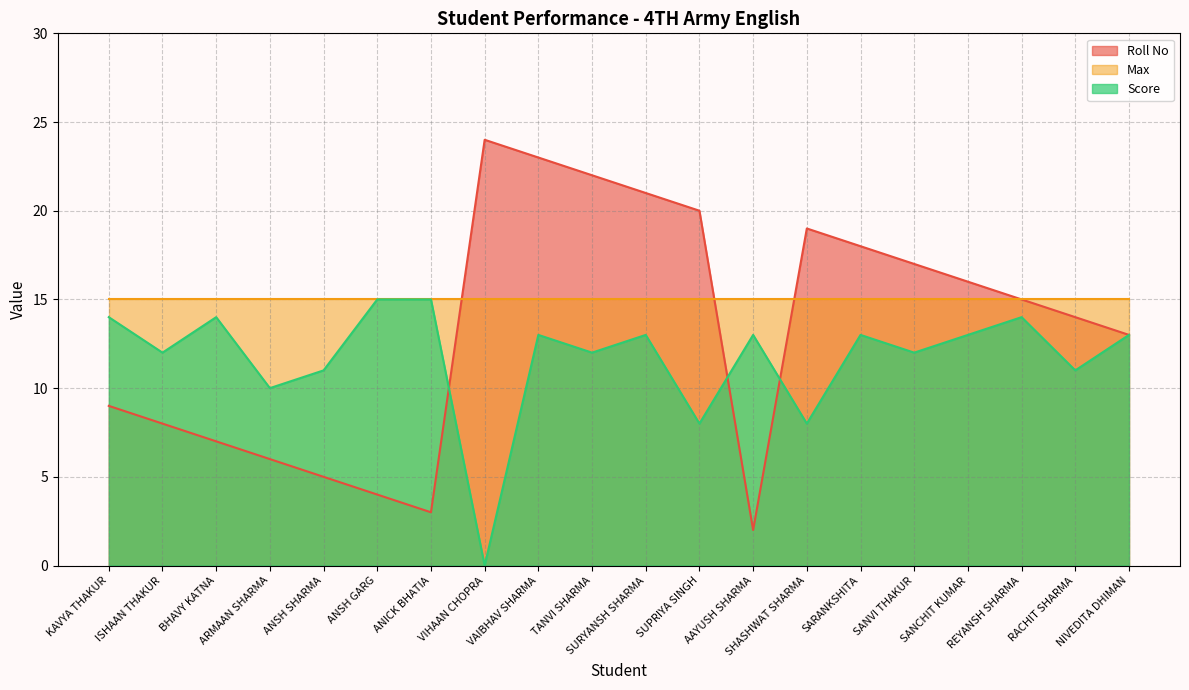

Which series ends up on top after the final intersection of Roll No and Score?

Roll No